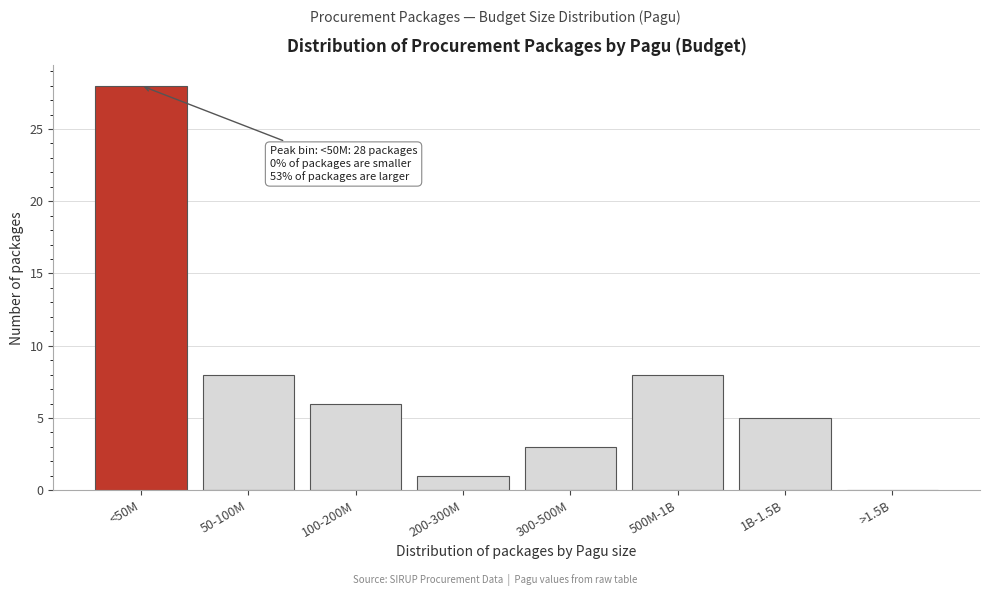

Reading left to right, list all the values displayed in this chart.

<50M=28	50-100M=8	100-200M=6	200-300M=1	300-500M=3	500M-1B=8	1B-1.5B=5	>1.5B=0